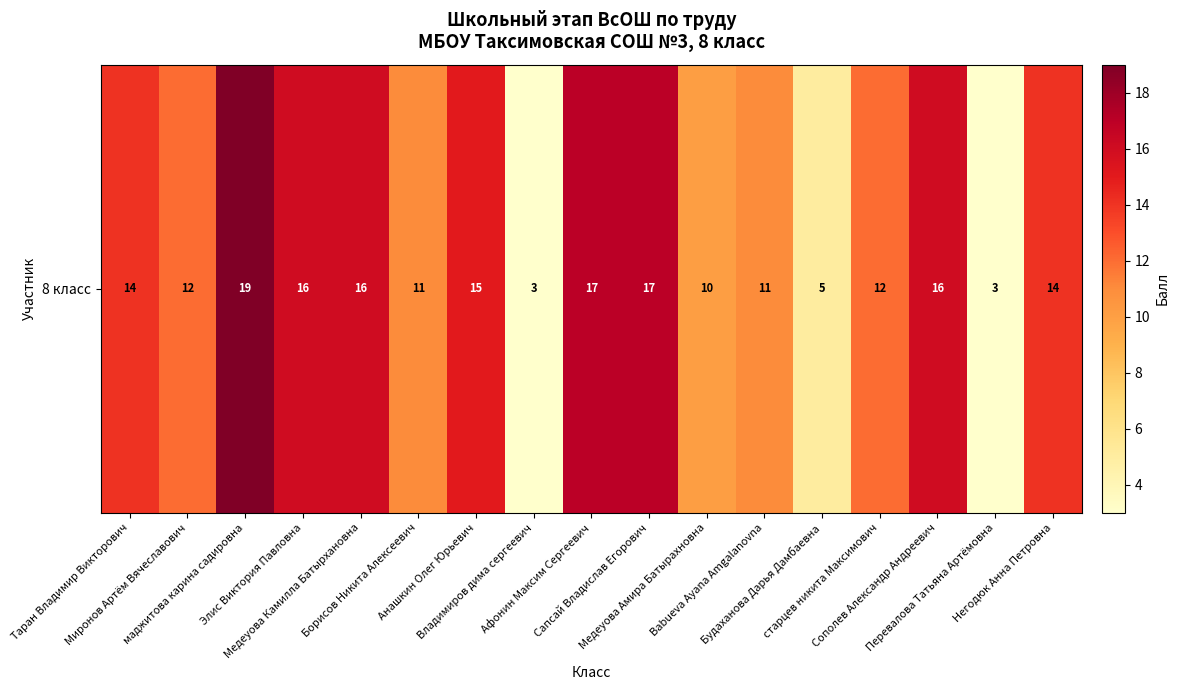

Reading left to right, transcribe all the data shown in this chart.

Таран Владимир Викторович=14	Миронов Артём Вячеславович=12	маджитова карина садировна=19	Элис Виктория Павловна=16	Медеуова Камилла Батырхановна=16	Борисов Никита Алексеевич=11	Анашкин Олег Юрьевич=15	Владимиров дима сергеевич=3	Афонин Максим Сергеевич=17	Сапсай Владислав Егорович=17	Медеуова Амира Батырахновна=10	Babueva Ayana Amgalanovna=11	Будаханова Дарья Дамбаевна=5	старцев никита Максимович=12	Сополев Александр Андреевич=16	Перевалова Татьяна Артëмовна=3	Негодюк Анна Петровна=14